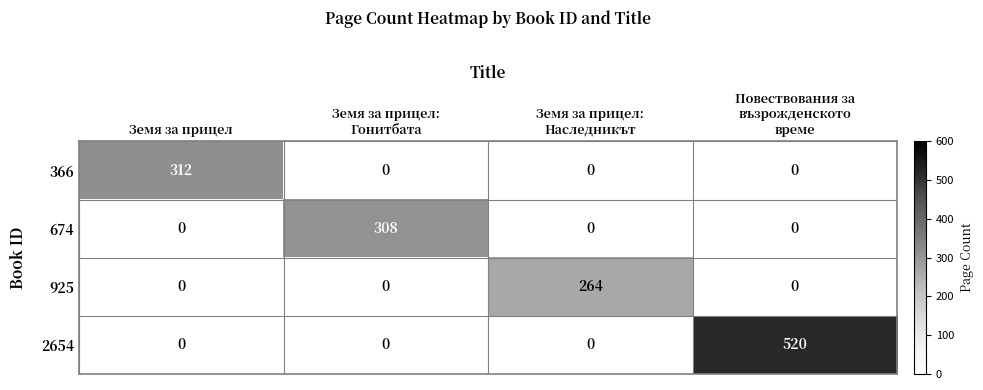

The 366 series shows 312 at Земя за прицел. True or false?

True